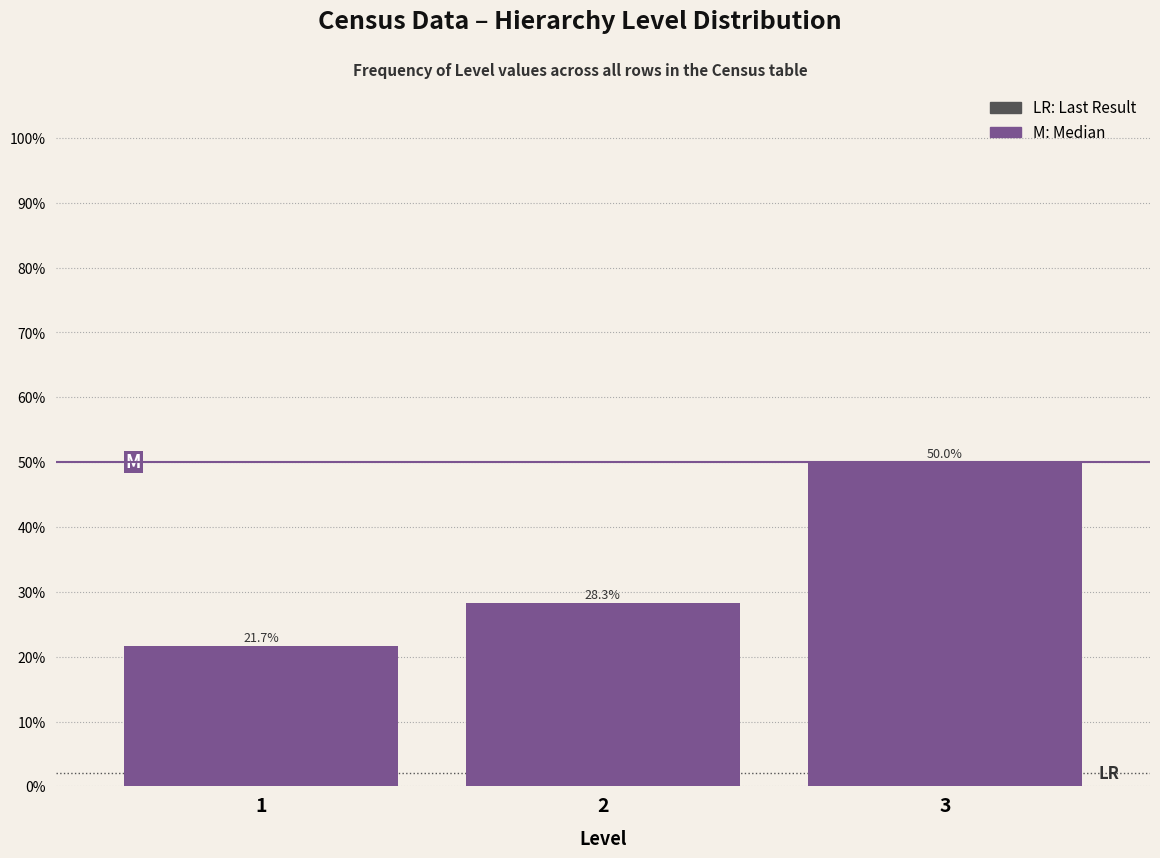

Are the bars horizontal?

No